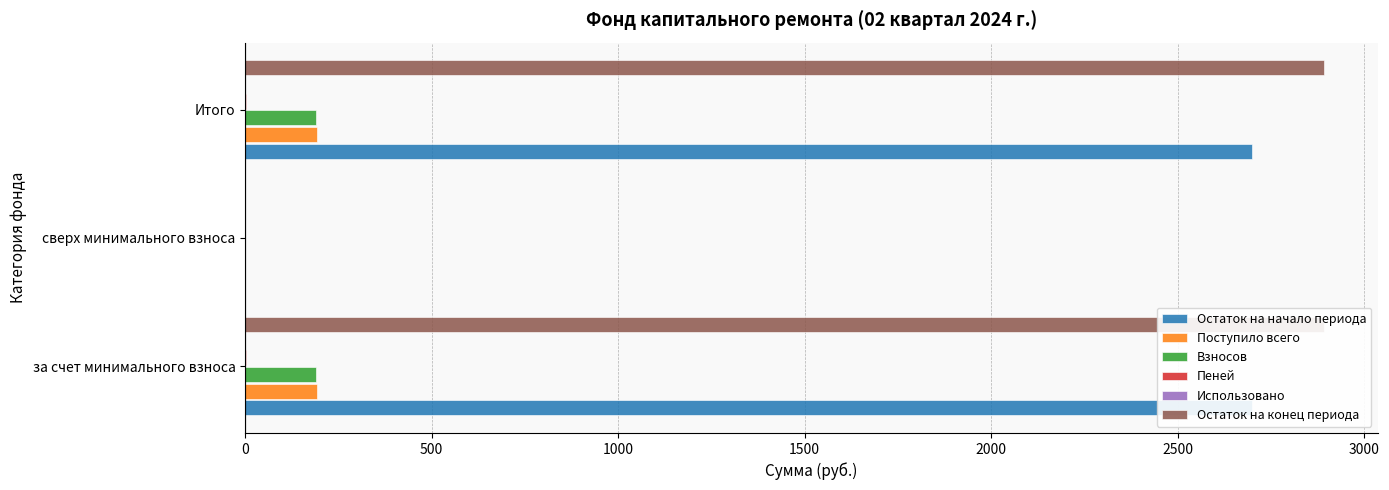

How many bars are there in each group?

6